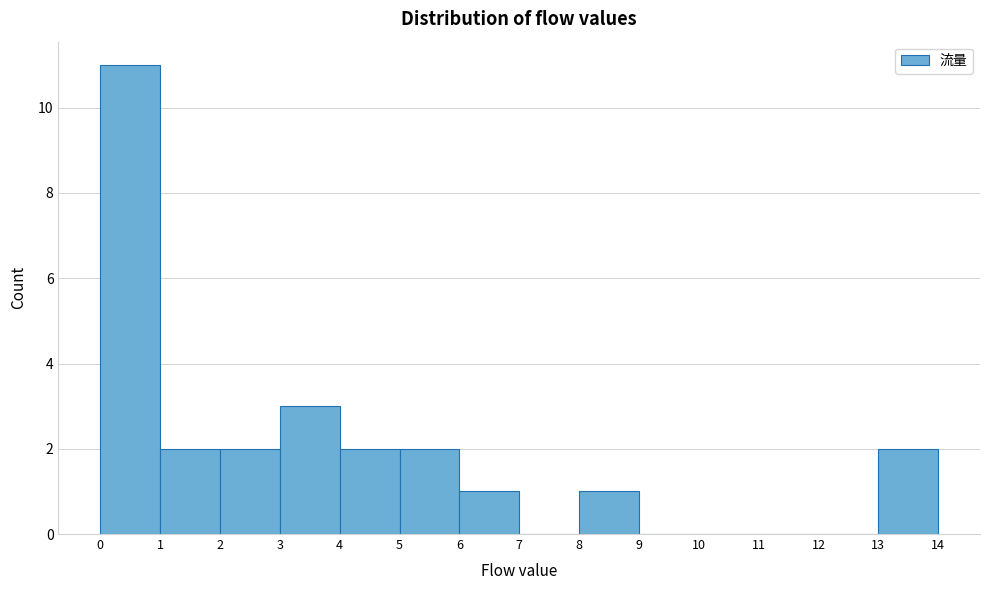

Reading left to right, list every bar in this chart as the range it spans on the x-axis followed by its height. The values are not printed on the chart, so give them approximately, as read against the axis.

0 to 1: 11
1 to 2: 2
2 to 3: 2
3 to 4: 3
4 to 5: 2
5 to 6: 2
6 to 7: 1
7 to 8: 0
8 to 9: 1
9 to 10: 0
10 to 11: 0
11 to 12: 0
12 to 13: 0
13 to 14: 2